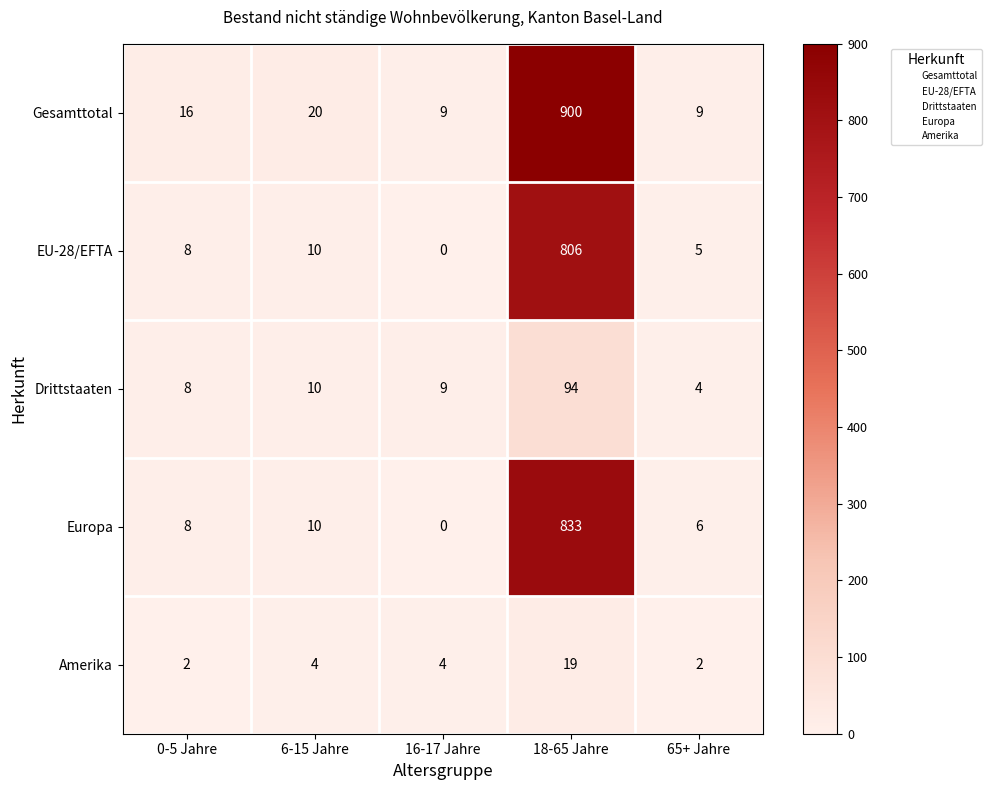

Which label corresponds to the largest value in the chart?

18-65 Jahre